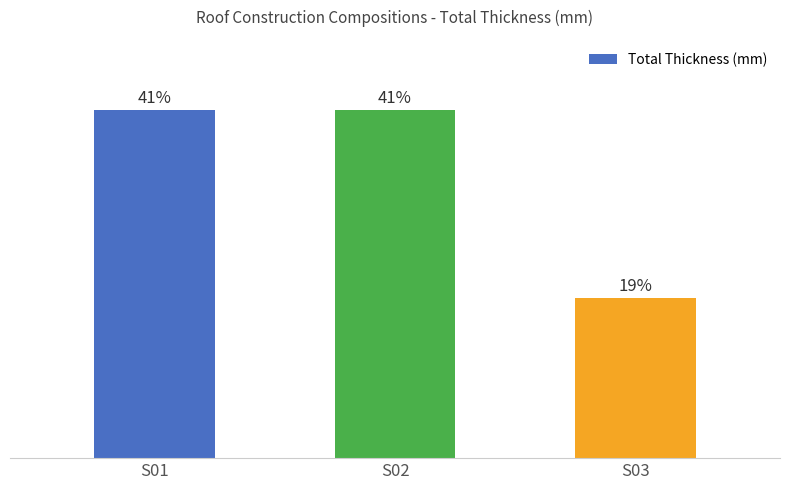

What is the sum of the values at S03 and S02?

253.5